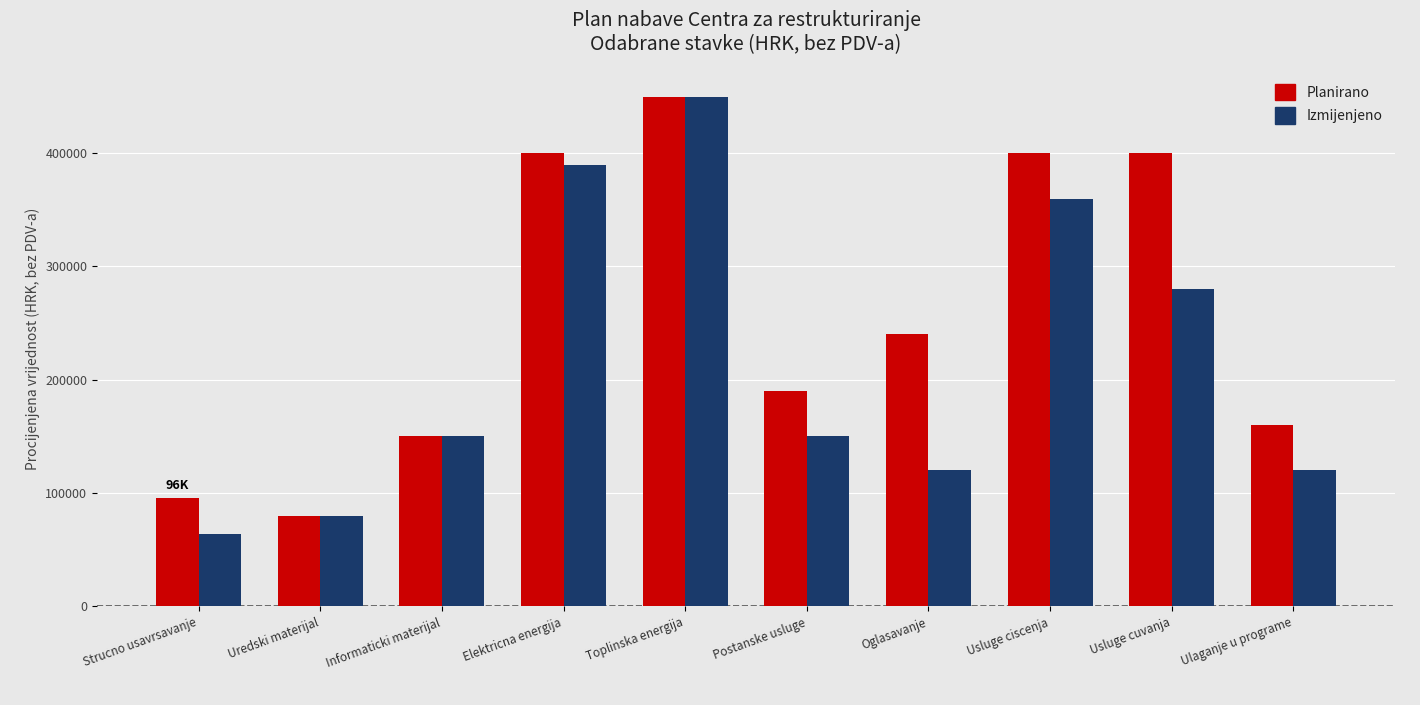

At which label is Izmijenjeno closest to 257000?

Usluge cuvanja